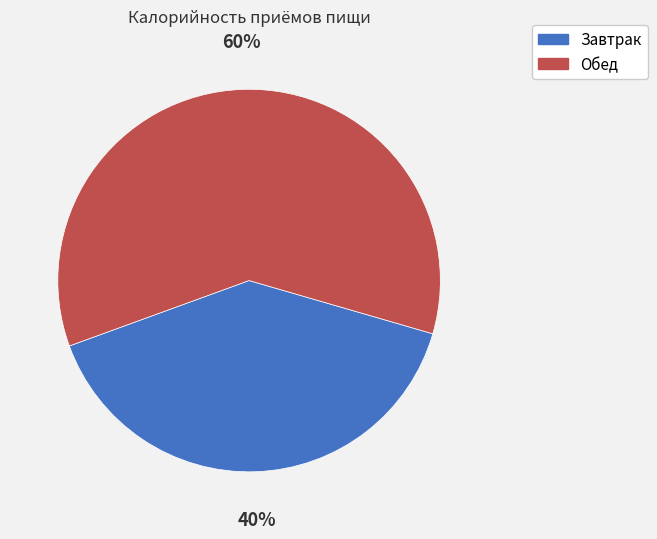

Approximately how many times larger is the value at Завтрак compared to Обед?

0.7